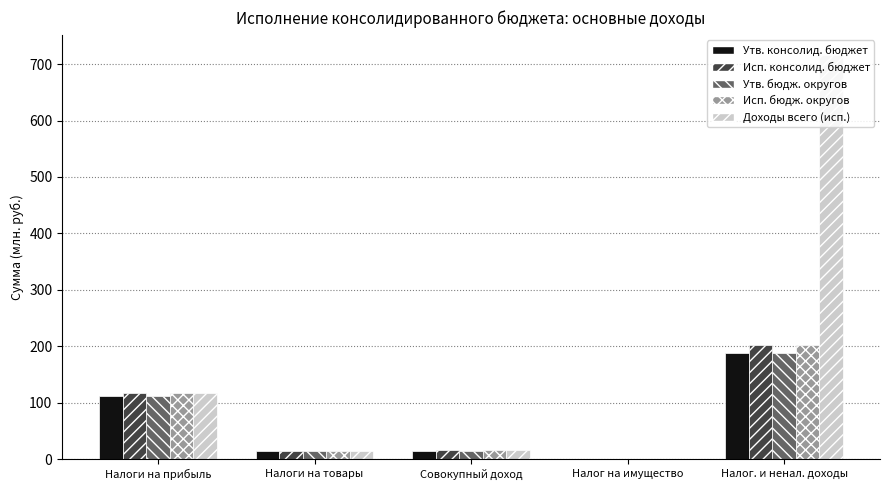

What is the sum of all Утв. бюдж. округов values?

329.2